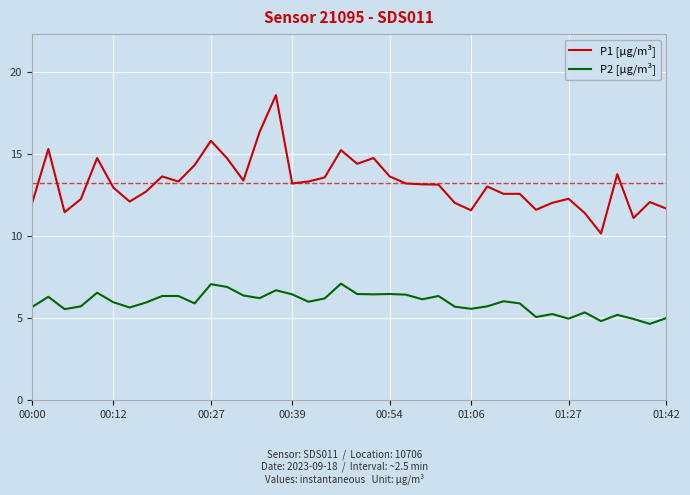

Which series has the largest total across all categories?

P1 [µg/m³]